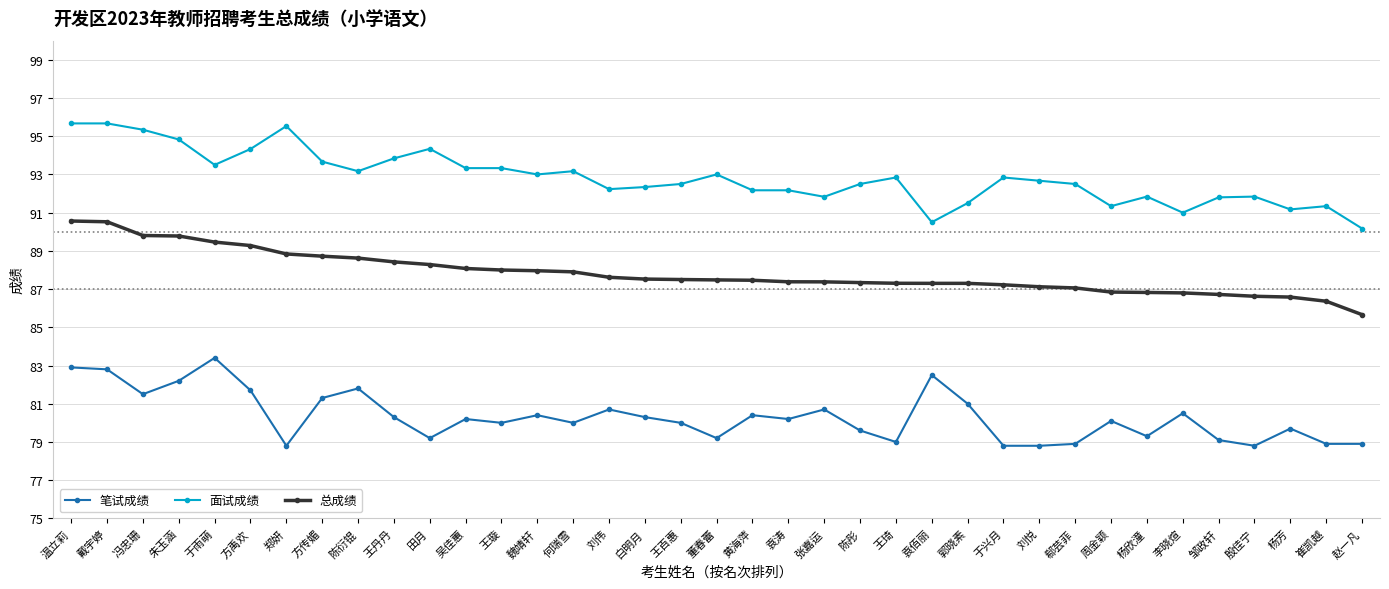

The 面试成绩 series shows 92.5 at 王百惠. True or false?

True